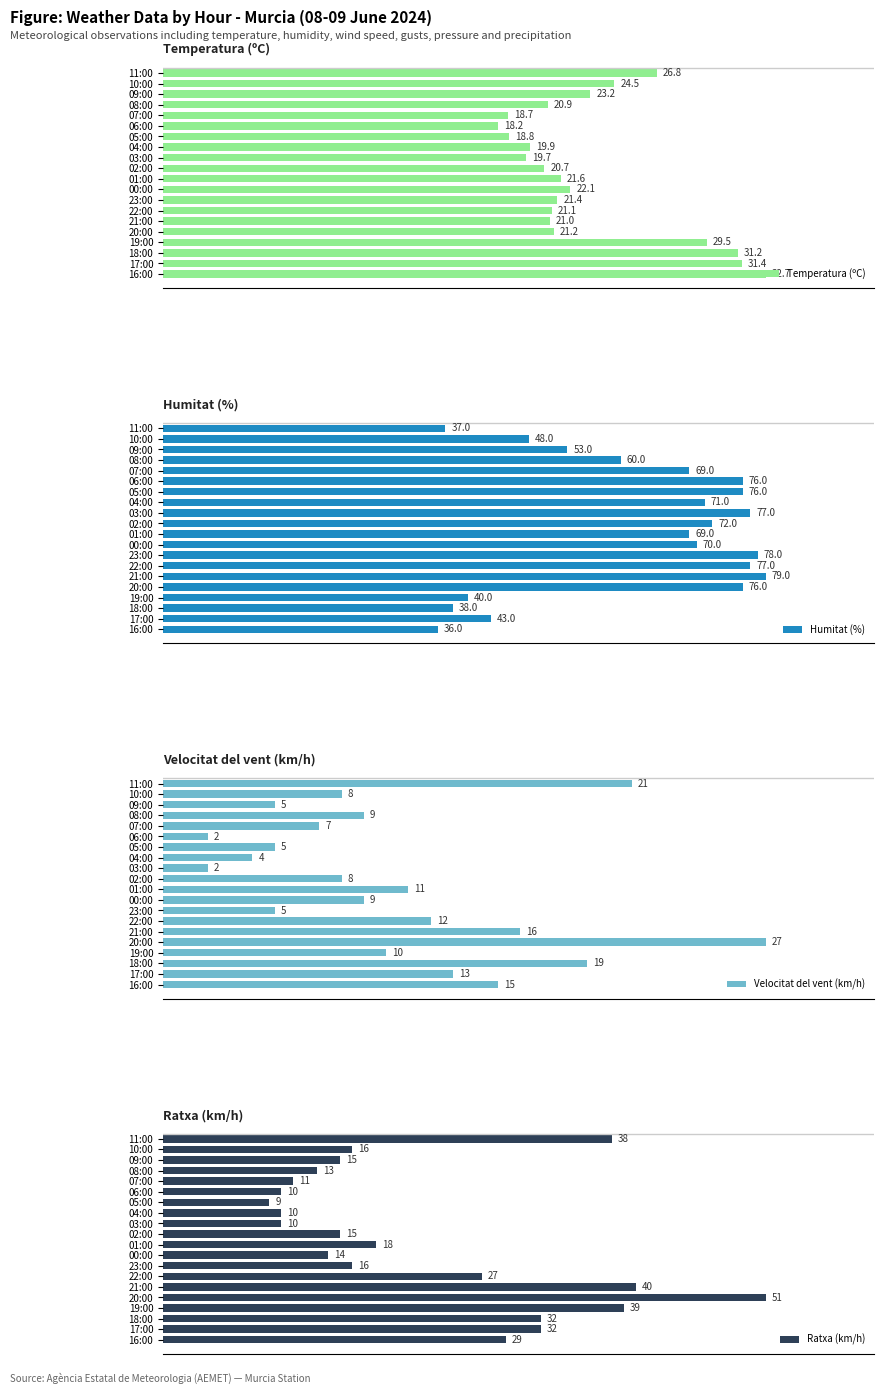

At which label does Temperatura (ºC) reach its minimum?

06:00